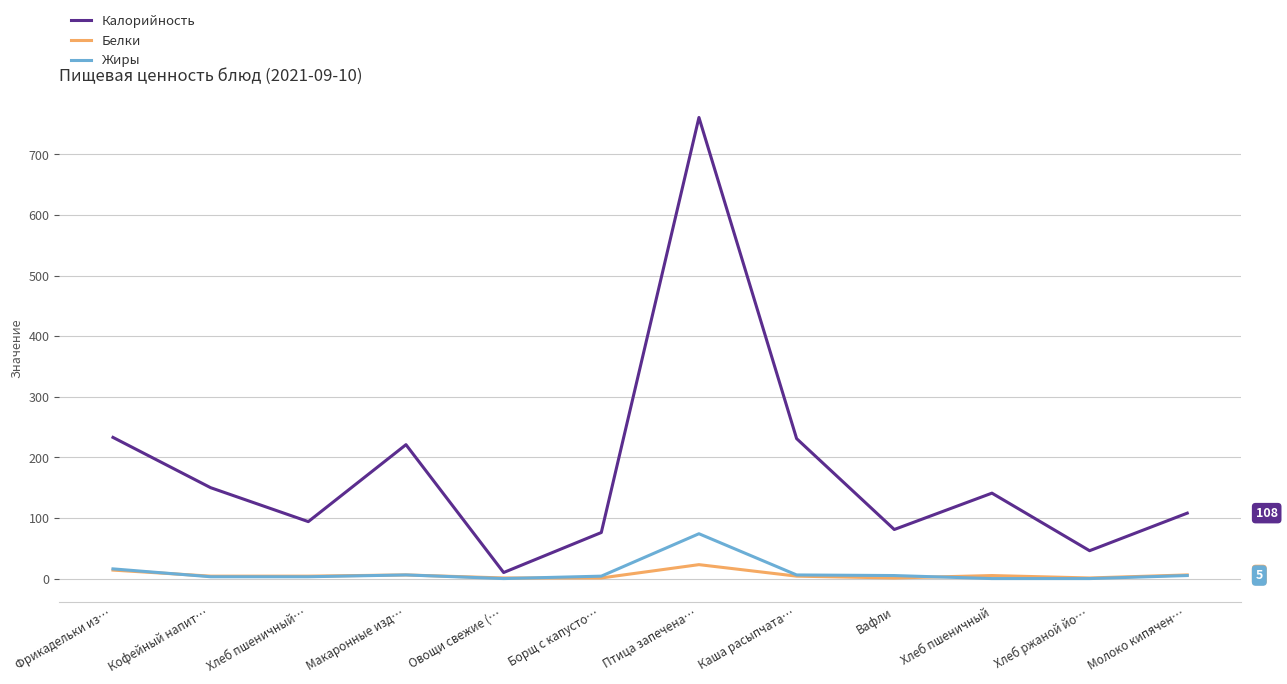

Which series has the largest range (max minus min)?

Калорийность